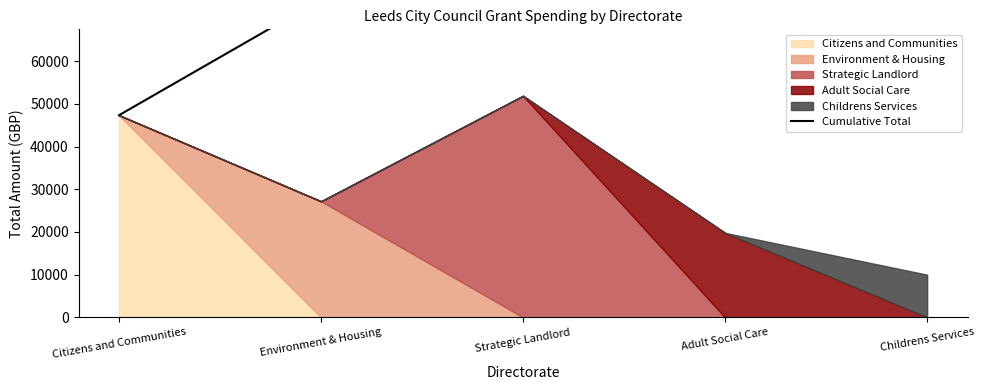

What is the value of the 3rd point from the left?

126466.3